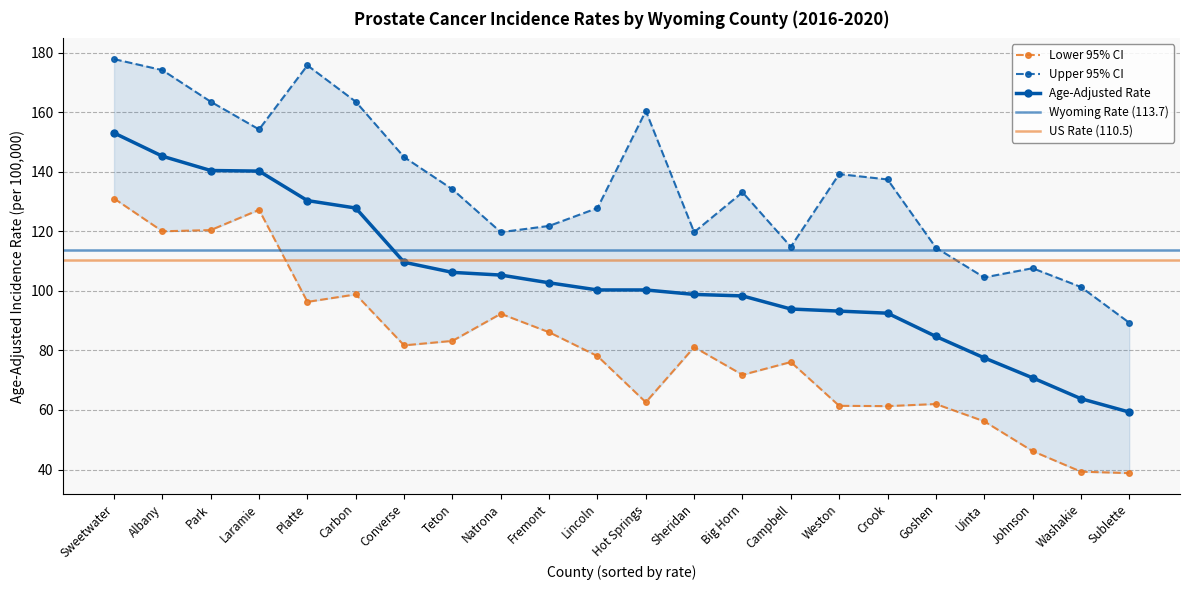

What is the spread (max minus min) of values at Crook?

76.1